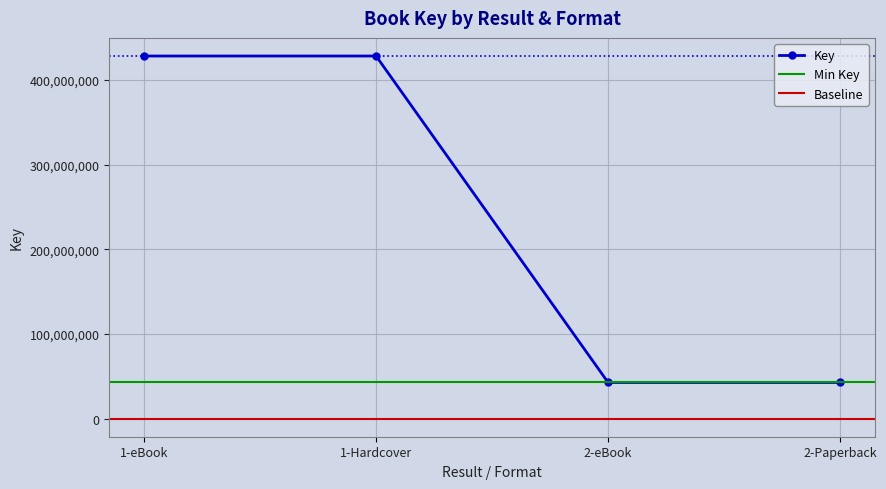

What is the sum of the values at 1-Hardcover and 2-Paperback?

470809440